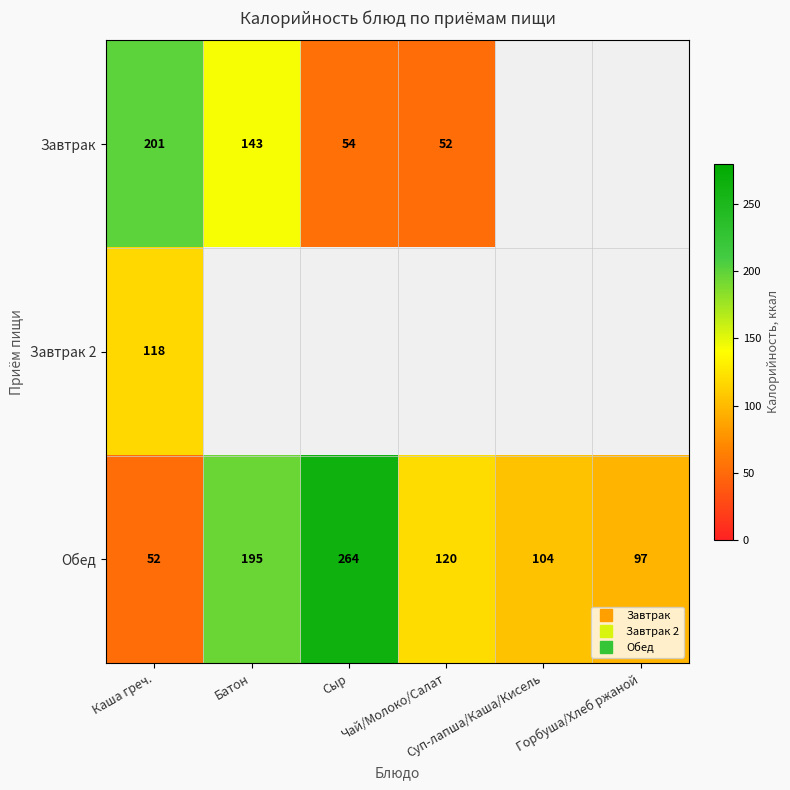

At which category does the chart reach its peak across all series?

Сыр